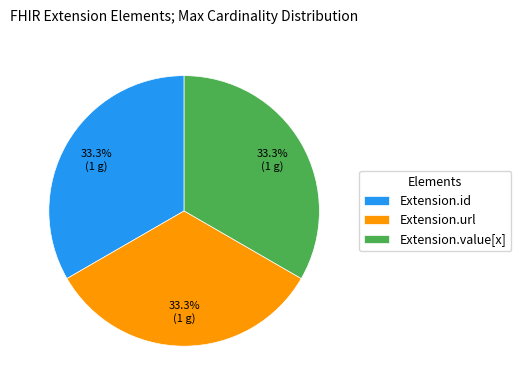

What is the ratio of the value at Extension.url to the value at Extension.value[x]?

1.0